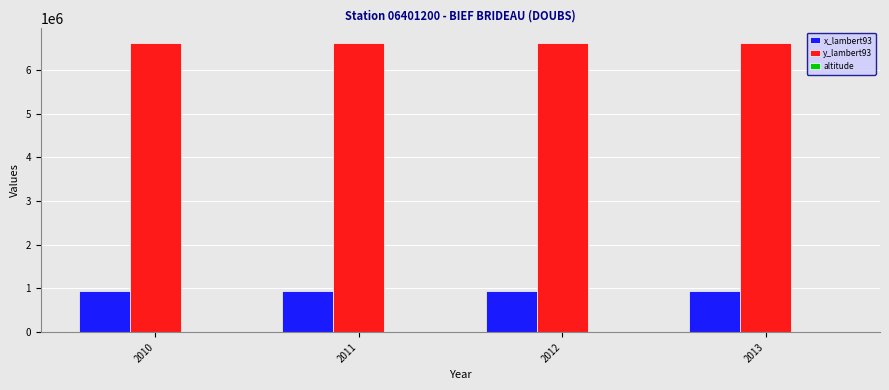

Count the number of categories in the chart.

4